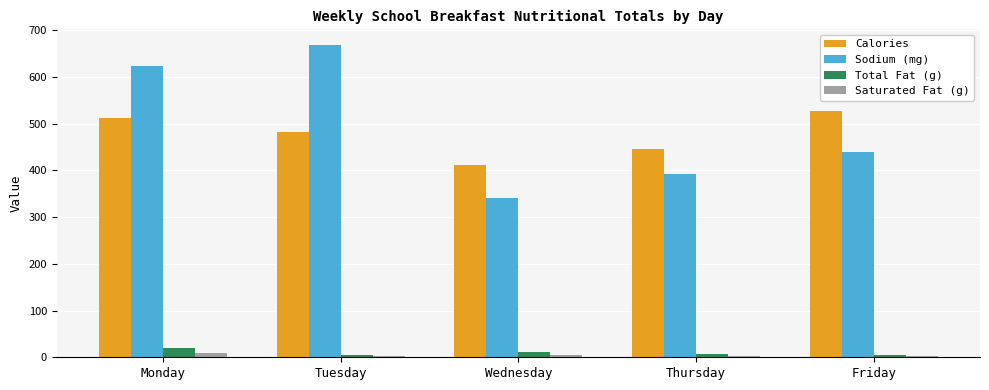

Which series changed the most between Wednesday and Friday?

Calories